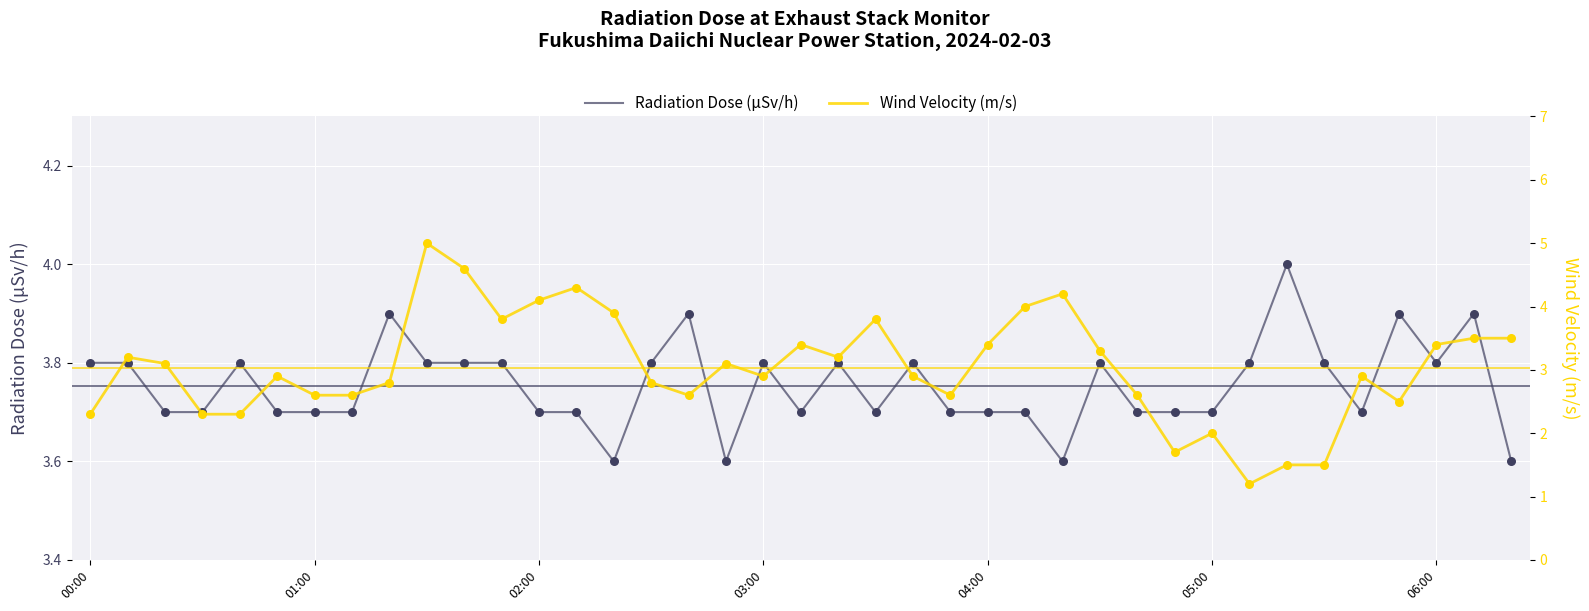

Which series has the widest spread of Y values?

Wind Velocity (m/s)